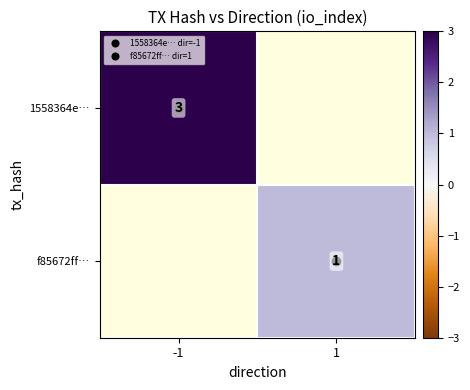

True or false: f85672ff… has a value of 1.0 at 1.

True